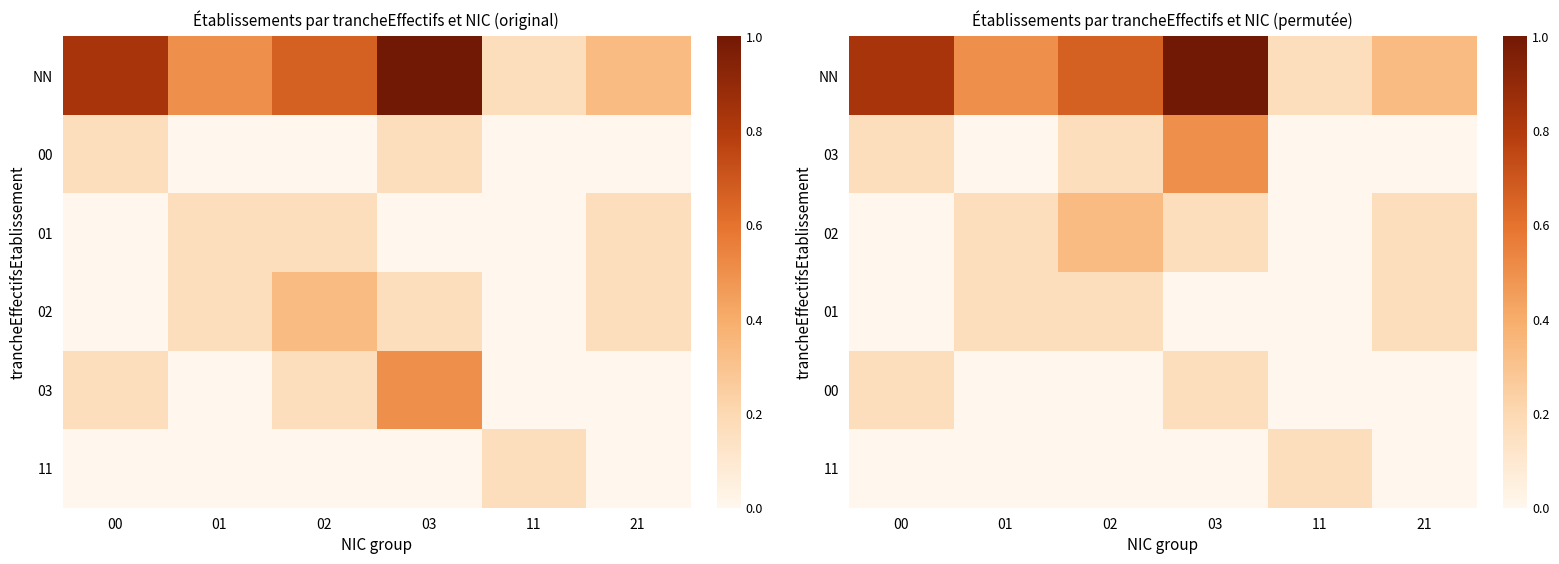

The 01 series shows 0.0 at 00. True or false?

True